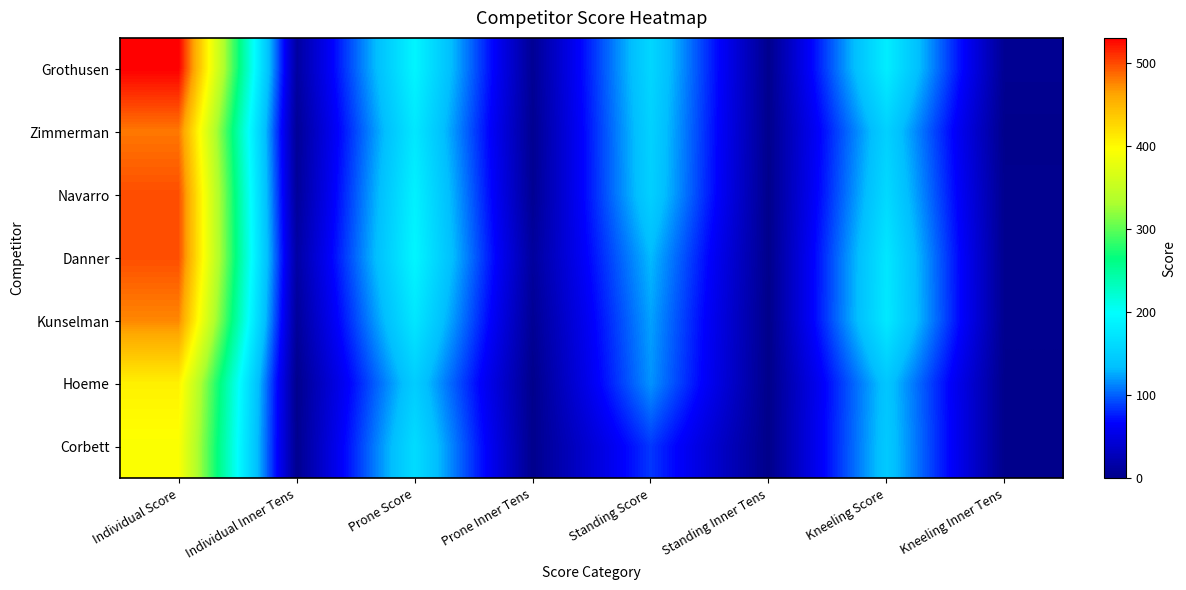

How many categories are shown in the chart?

8